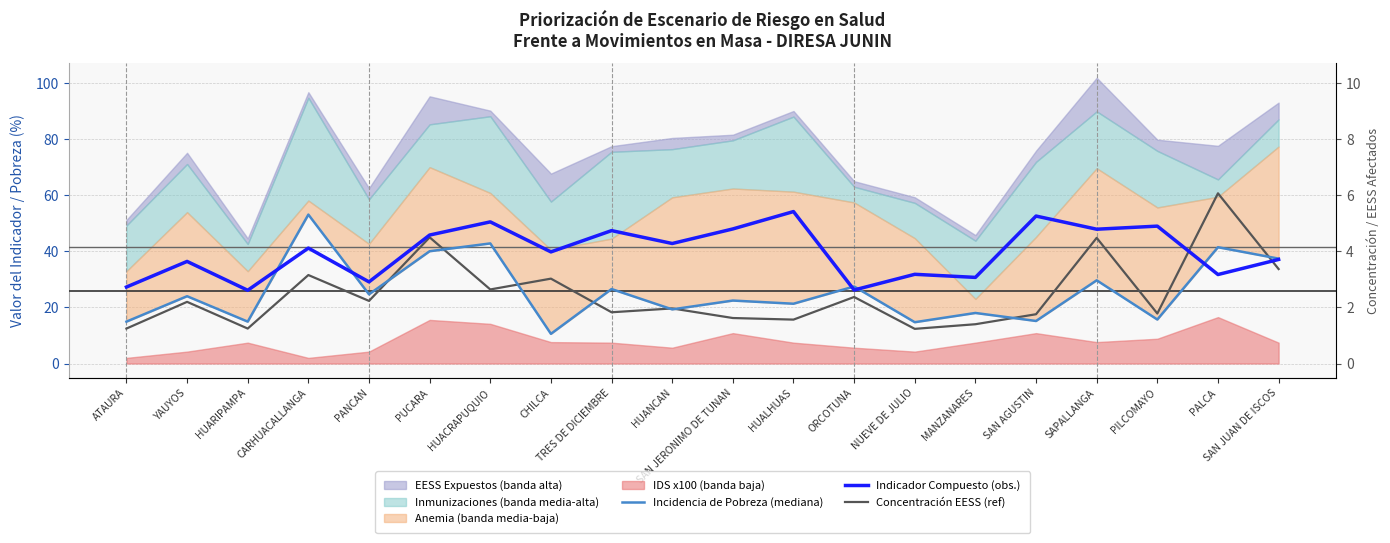

Which series has the largest total across all categories?

Indicador Compuesto (obs.)